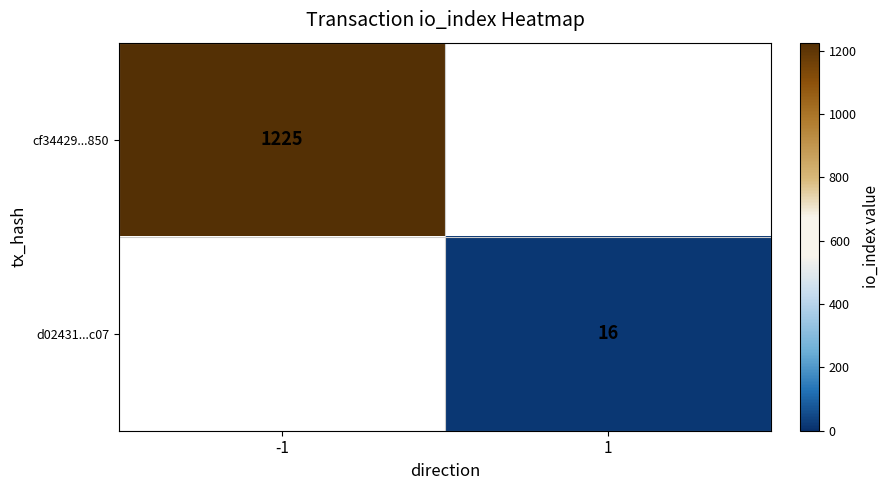

The value of cf34429...850 at -1 is 1825. True or false?

False